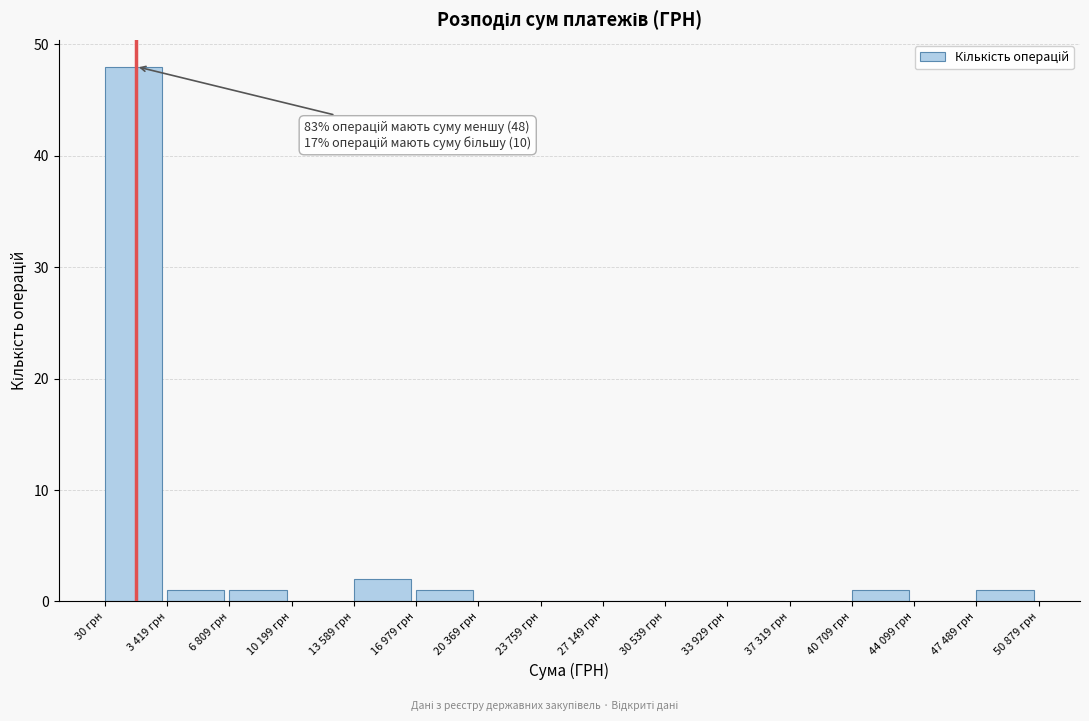

Reading right to left, list all the values displayed in this chart.

47 489 грн=1	44 099 грн=0	40 709 грн=1	37 319 грн=0	33 929 грн=0	30 539 грн=0	27 149 грн=0	23 759 грн=0	20 369 грн=0	16 979 грн=1	13 589 грн=2	10 199 грн=0	6 809 грн=1	3 419 грн=1	30 грн=48